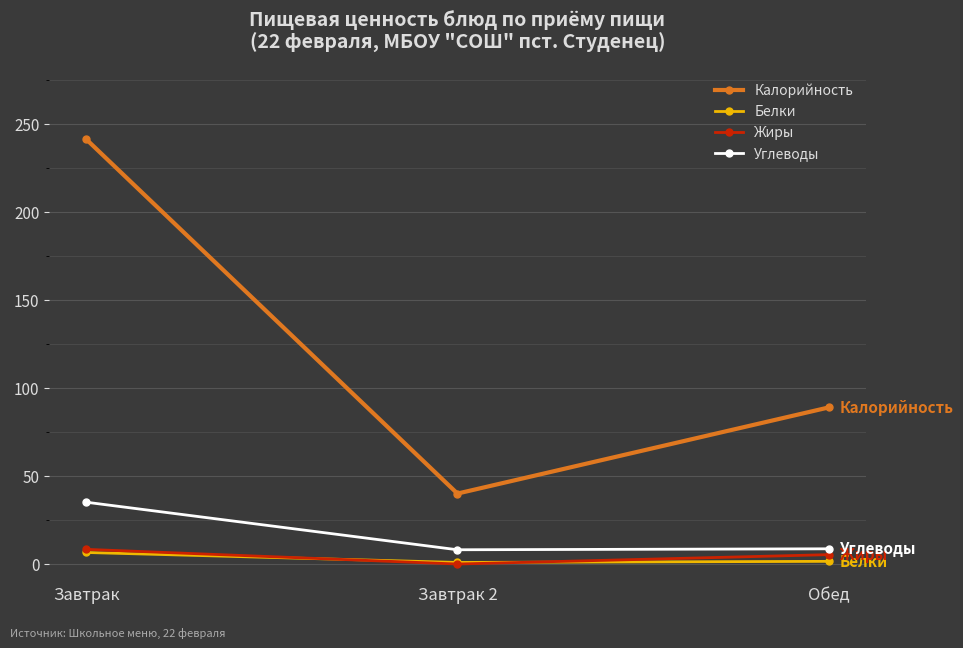

What is the difference between the Калорийность values at Завтрак 2 and Завтрак?

201.1